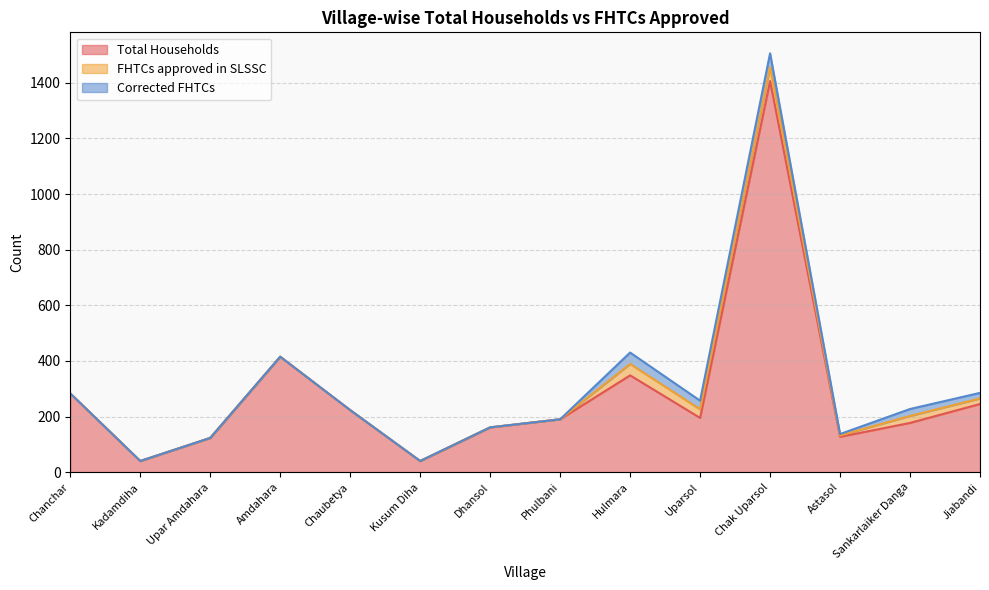

Does the chart display data point markers on the line(s)?

No